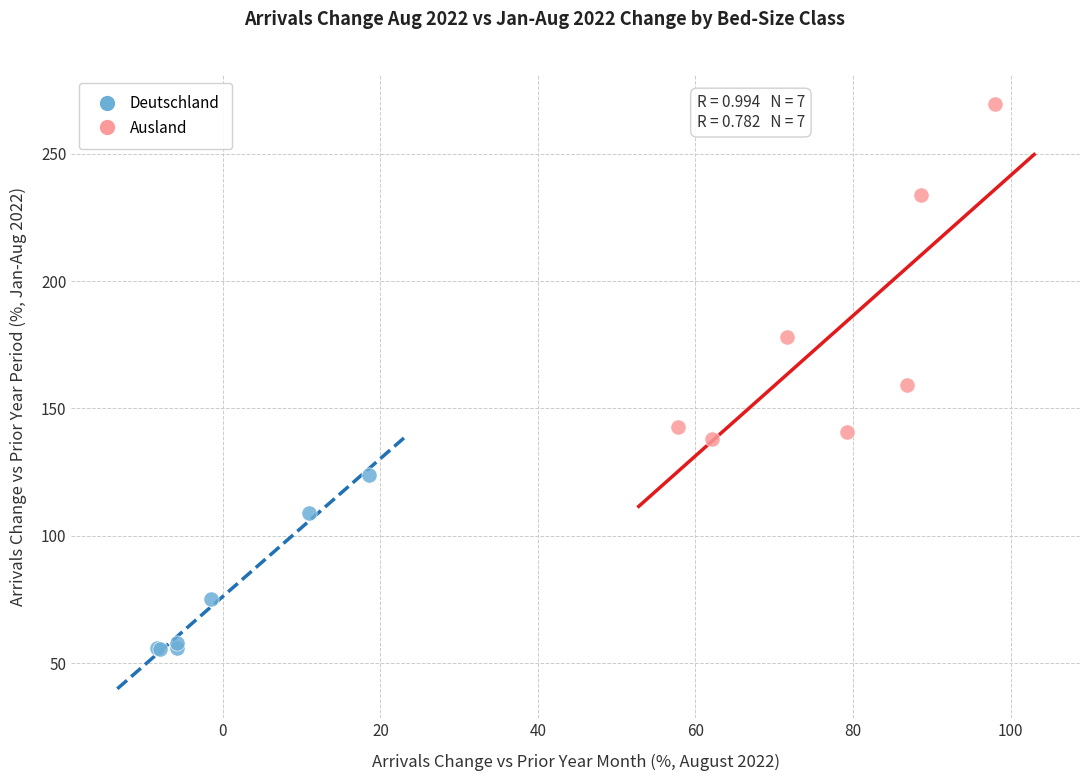

Which series contains the lowest Y value?

Deutschland